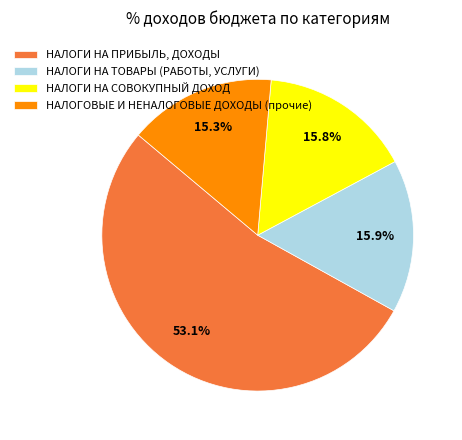

What is the ratio of the value at НАЛОГИ НА ТОВАРЫ (РАБОТЫ, УСЛУГИ) to the value at НАЛОГОВЫЕ И НЕНАЛОГОВЫЕ ДОХОДЫ (прочие)?

1.0